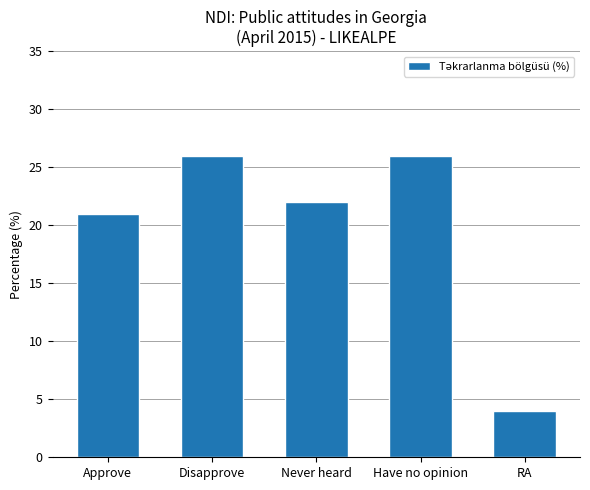

What is the label of the 5th bar from the left?

RA